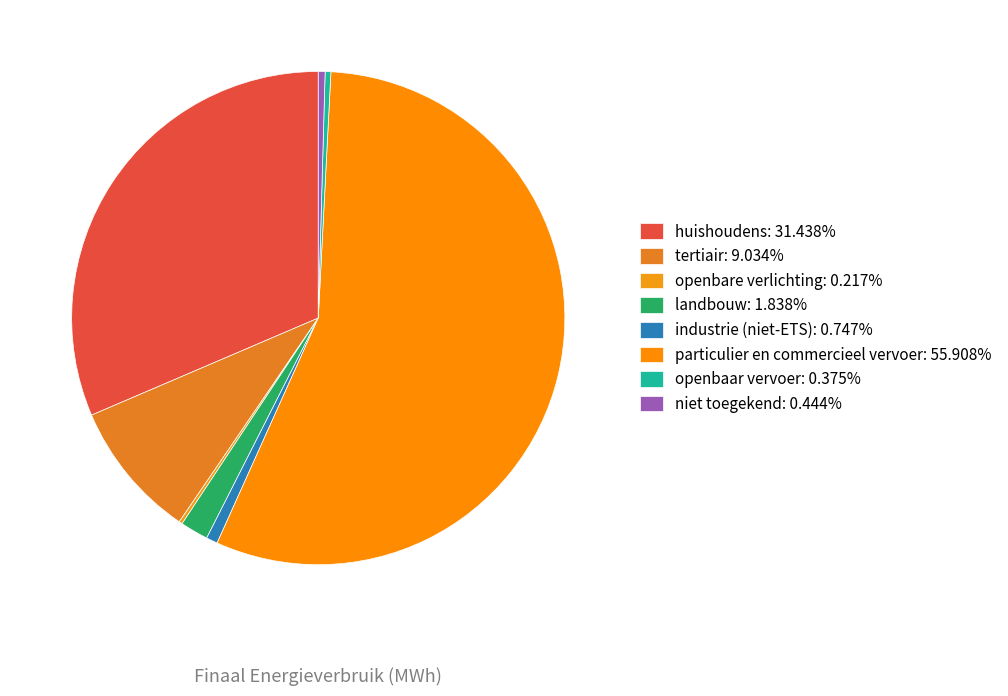

To the nearest percent, what is the difference between the openbare verlichting and industrie (niet-ETS) slice percentages?

1%